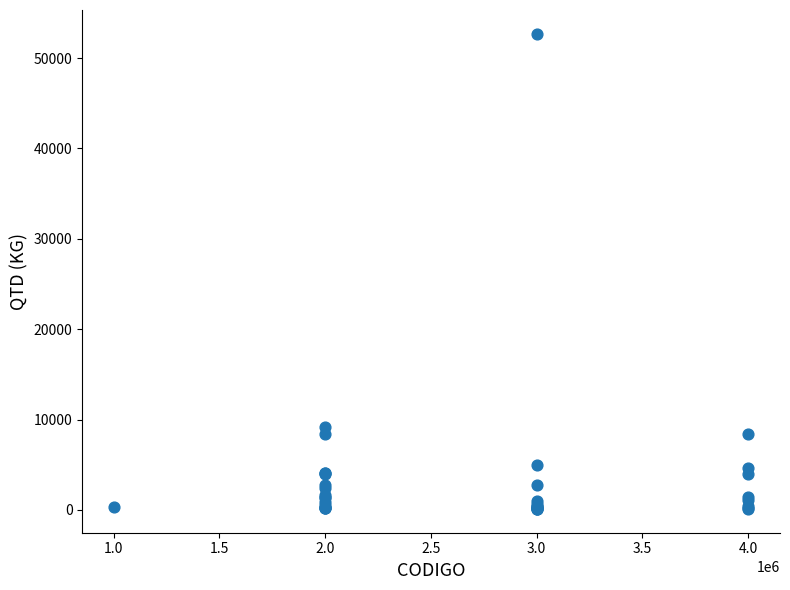

What Y value in the scatter plot is closest to 26400?

9199